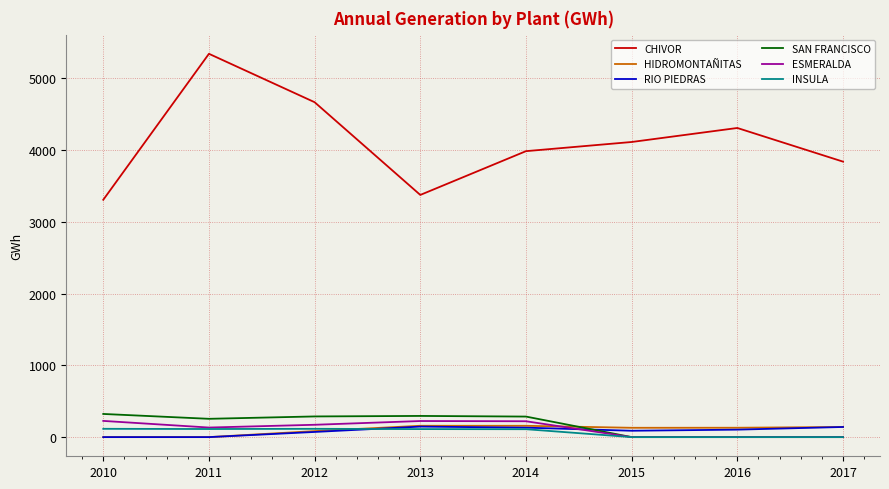

The value of ESMERALDA at 2016 is 0.0. True or false?

True